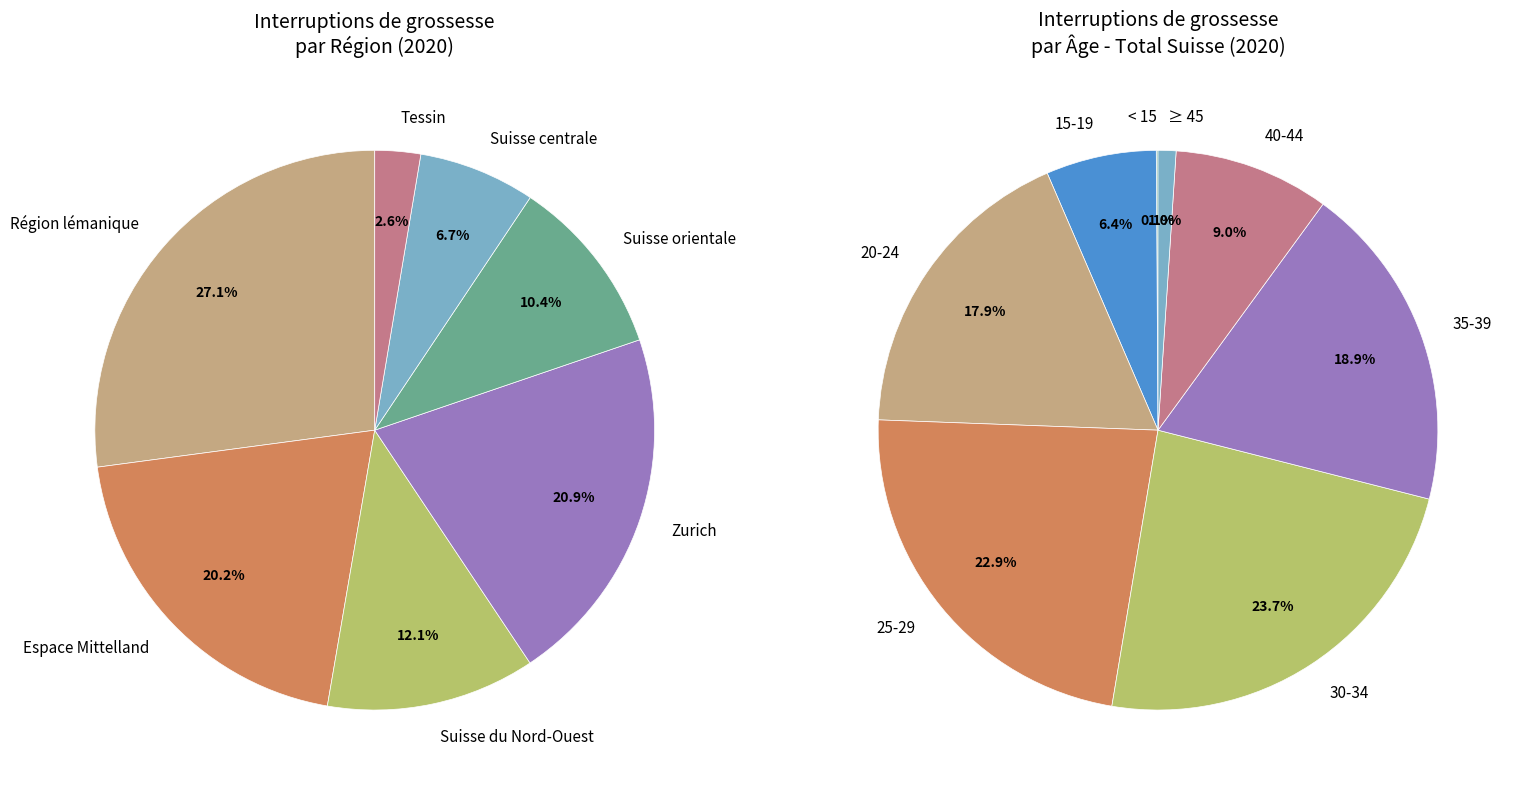

What percentage do Tessin and Suisse du Nord-Ouest together represent?

14.7%